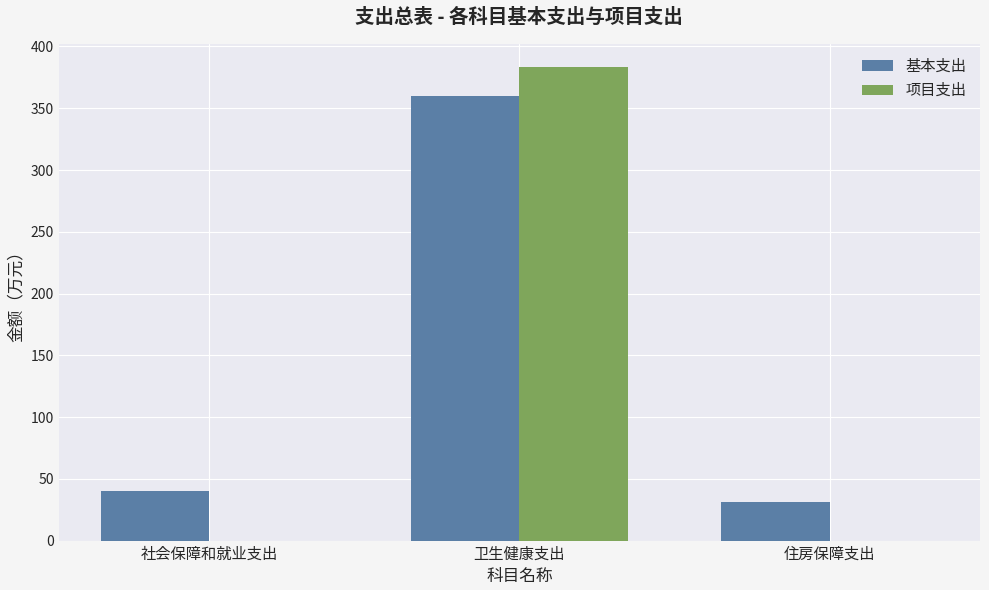

Is it true that 基本支出 equals 21.8 at 社会保障和就业支出?

False